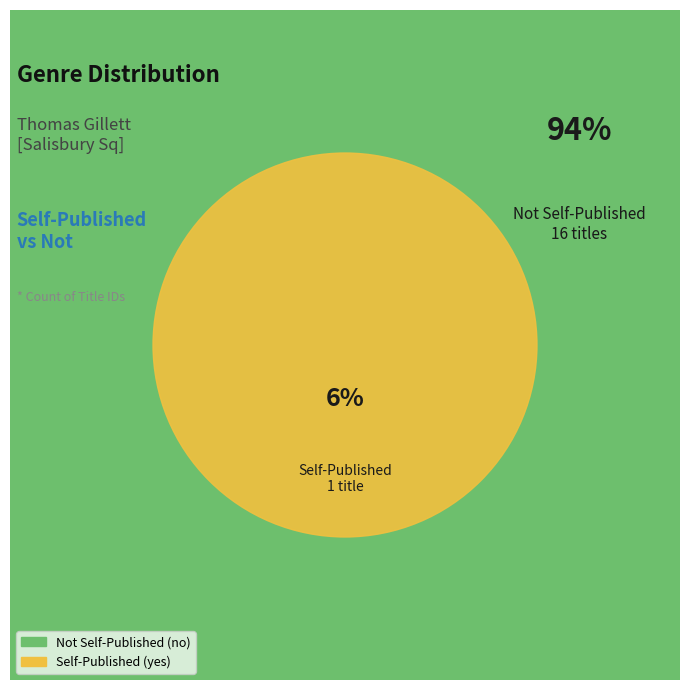

Which has a higher value, no or yes?

no